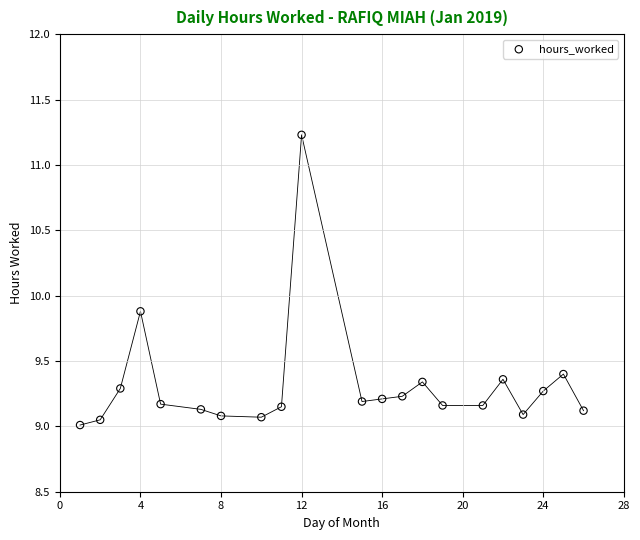

What is the range of X values (max minus min)?

25.0